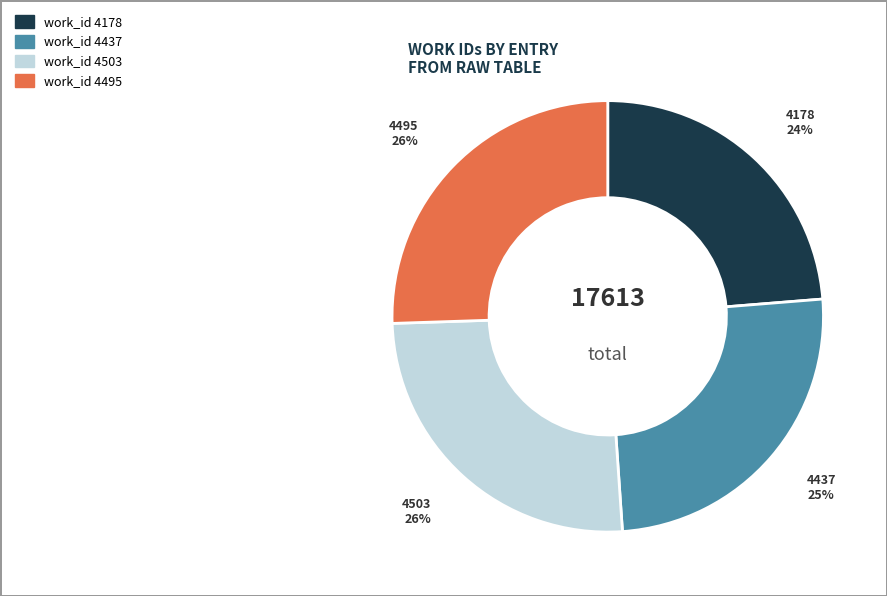

Which category has the smallest portion of the pie?

work_id 4178